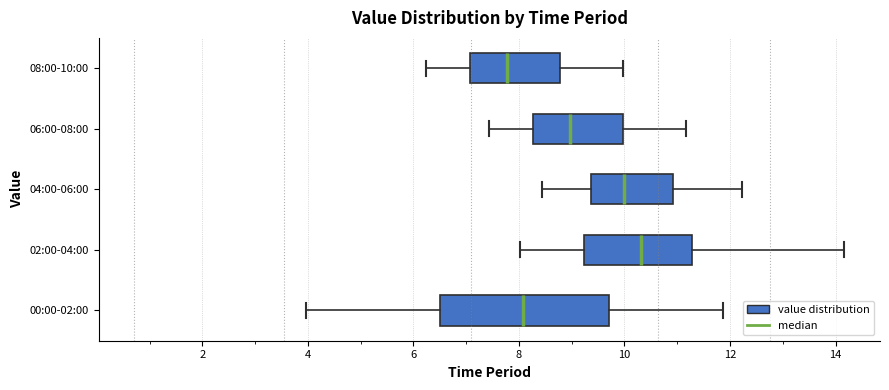

Where does the left whisker of the box for 08:00-10:00 end on the x-axis? The values are not printed on the chart, so give them approximately, as read against the axis.

6.2